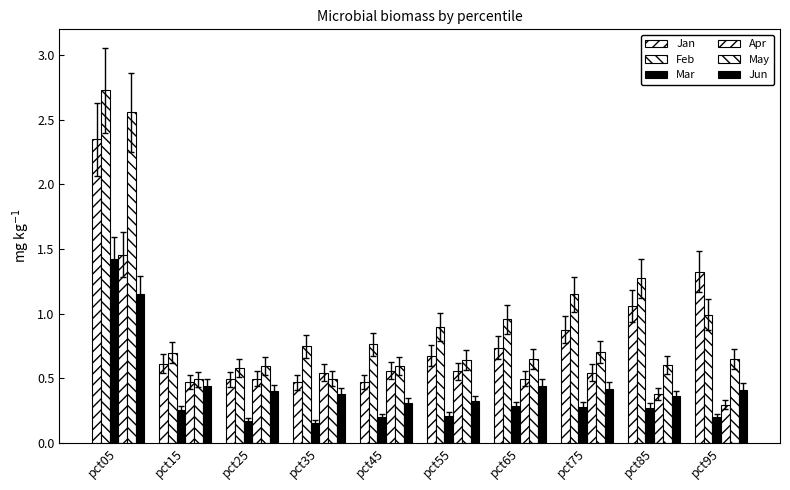

Between pct05 and pct35, which series saw the biggest shift?

May